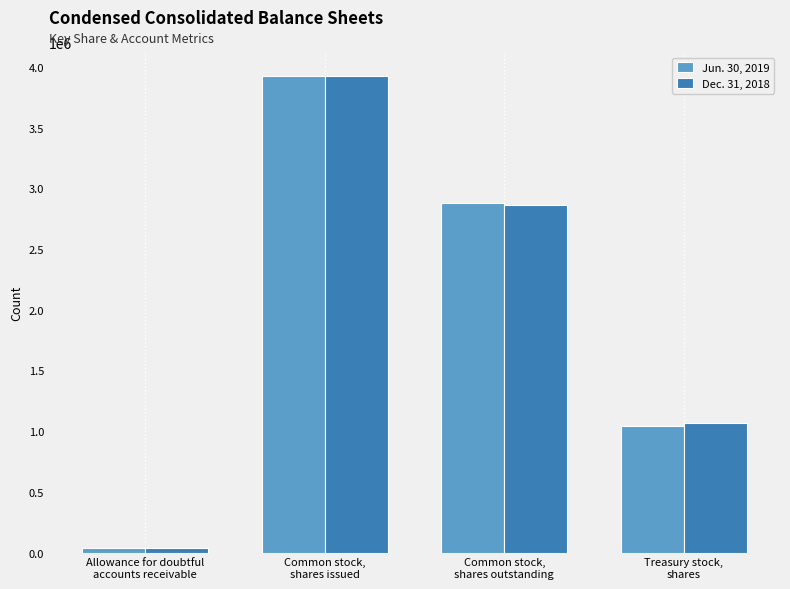

Where is Dec. 31, 2018 nearest to the value 1983245?

Common stock,
shares outstanding